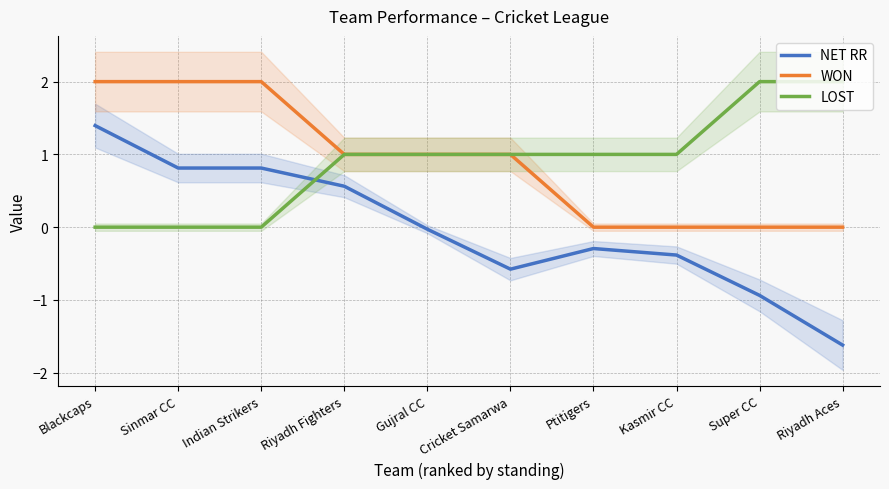

What is the label of the 7th point from the right?

Riyadh Fighters